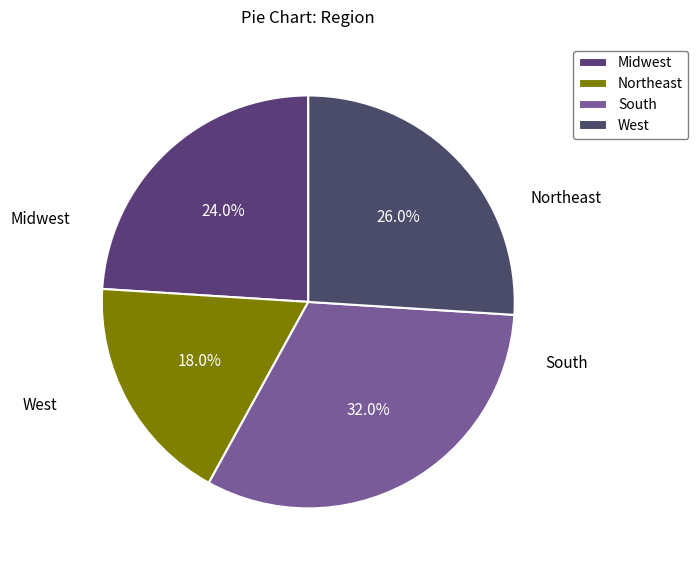

What percentage is NOT represented by West?

74.0%